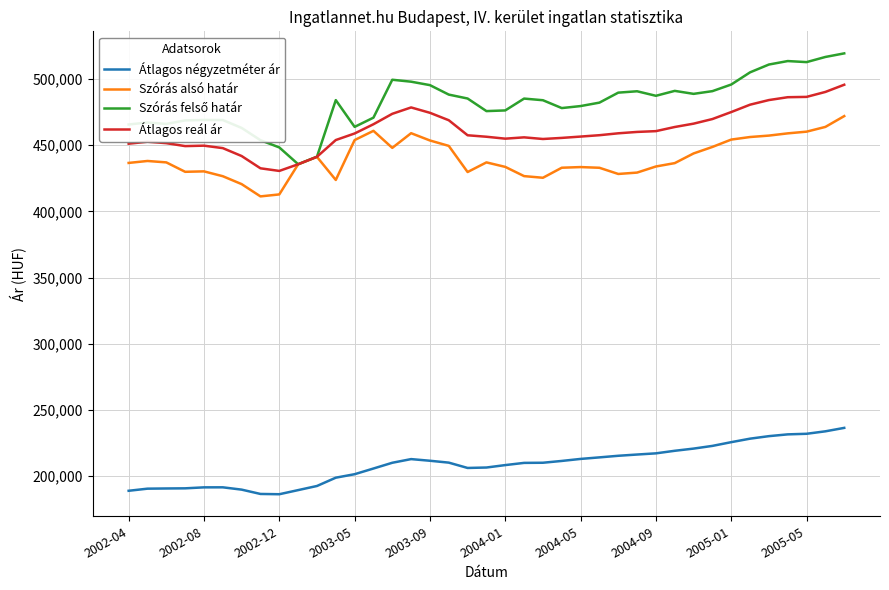

What is the minimum value for Szórás alsó határ?

411315